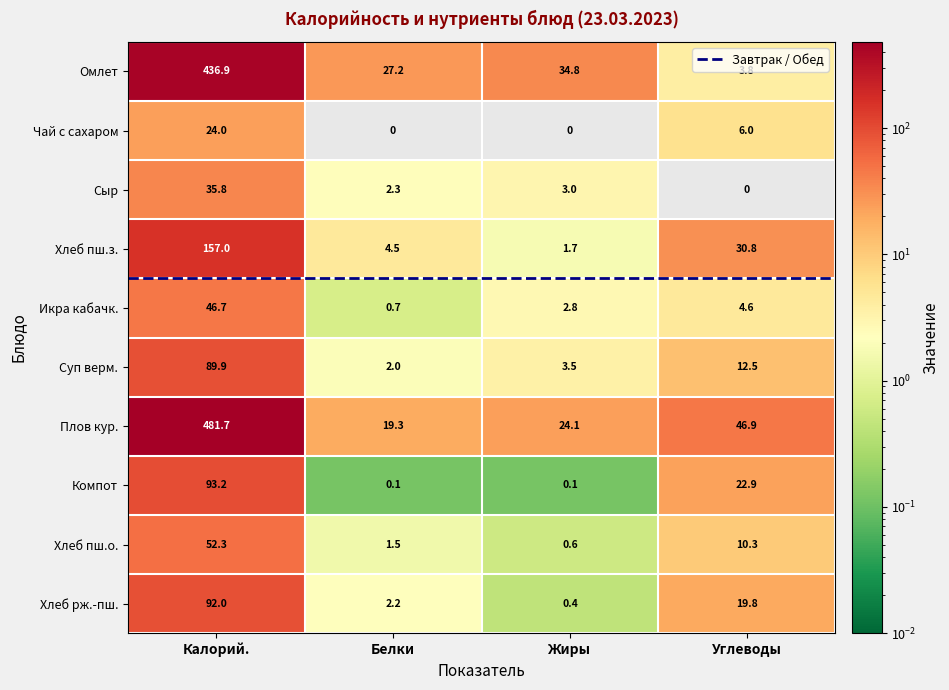

Rank the categories by Хлеб пш.з. value from lowest to highest.

Жиры, Белки, Углеводы, Калорий.